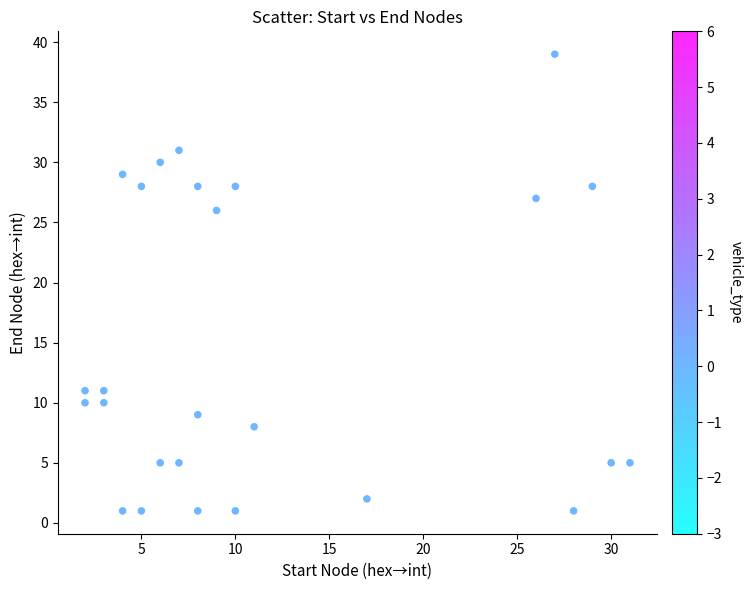

What is the range of X values (max minus min)?

29